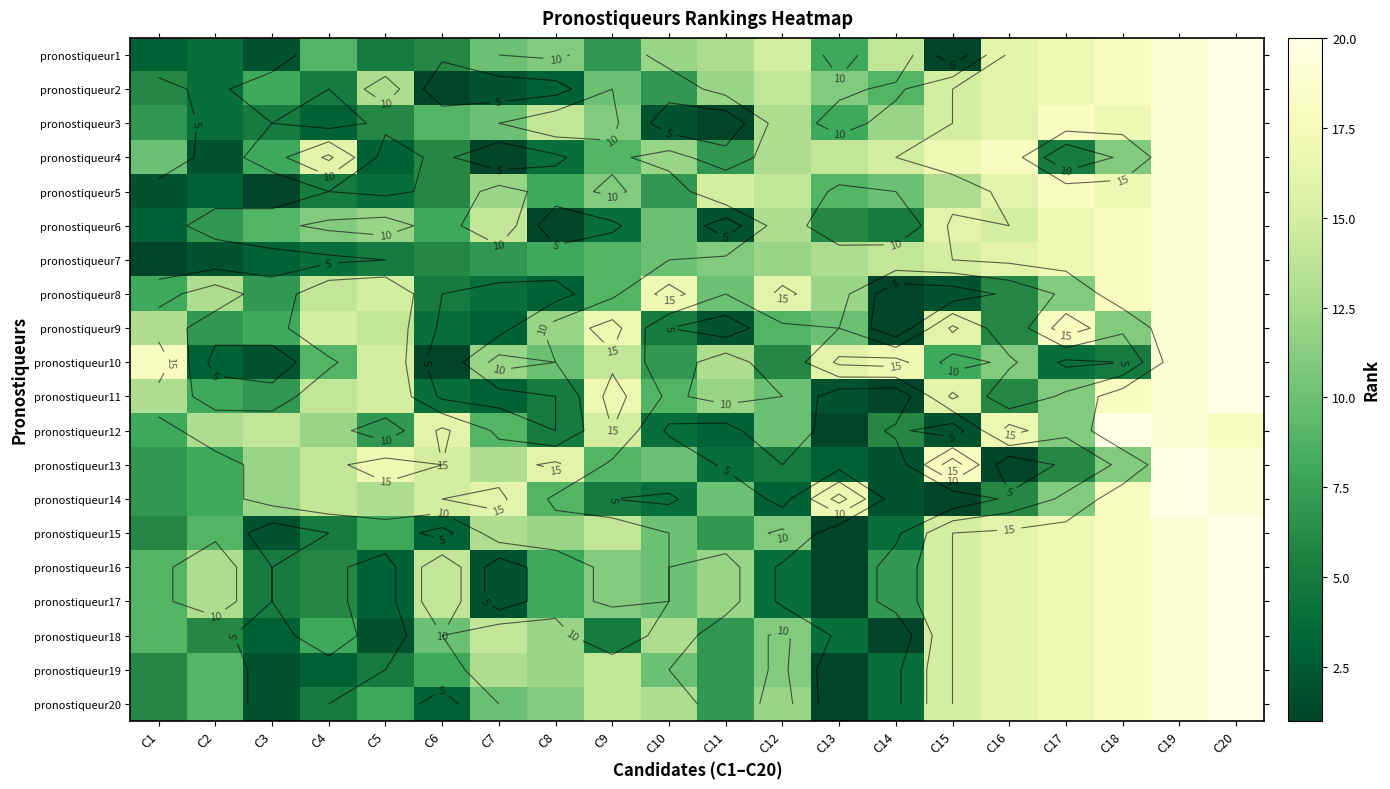

At which category is the sum across all series the highest?

C20